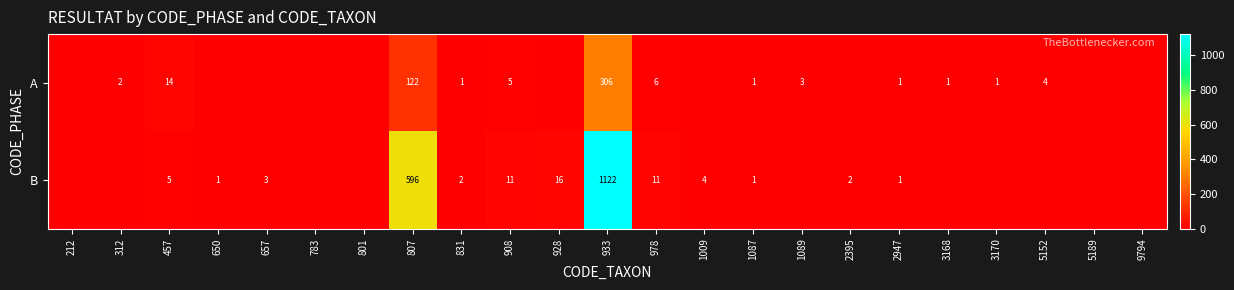

What is the spread (max minus min) of values at 908?

6